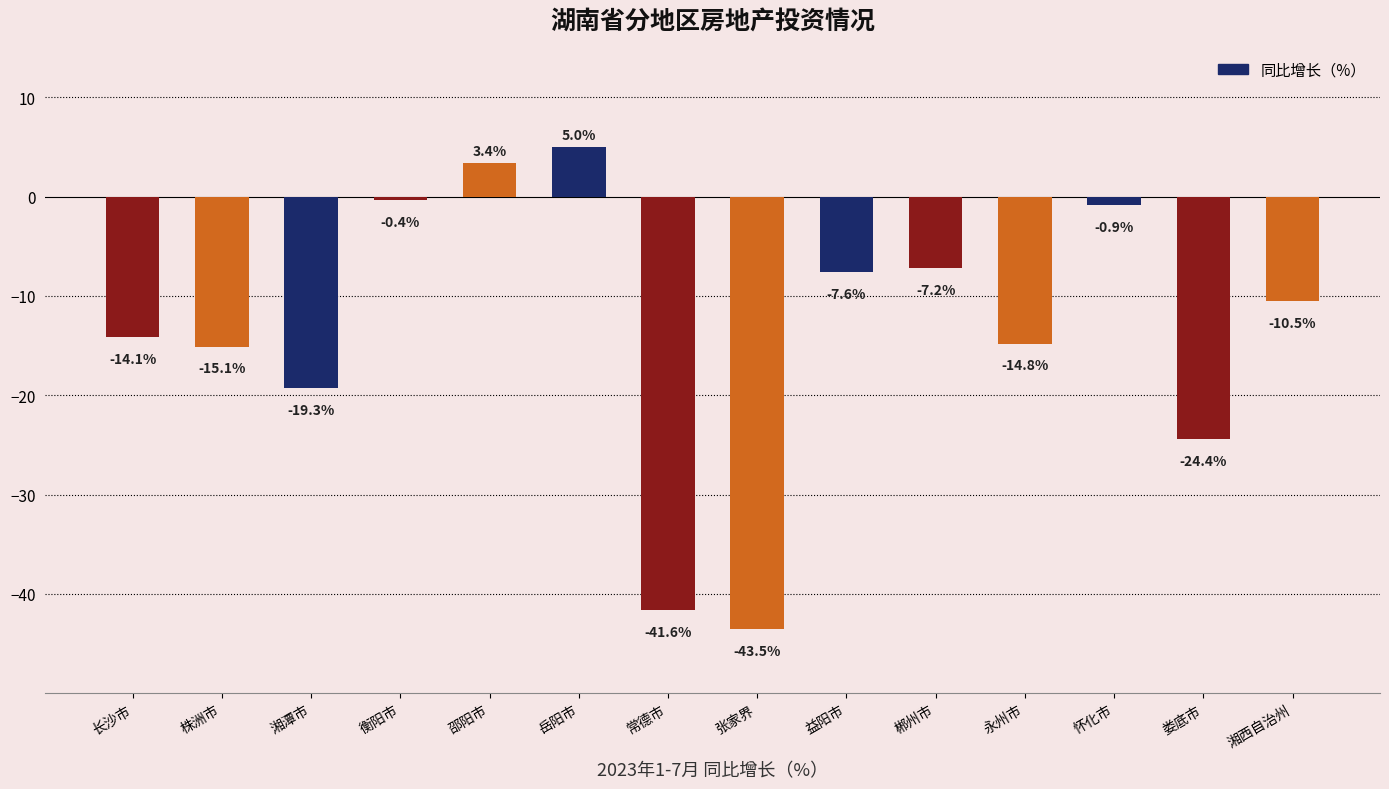

Reading left to right, what are all the values shown in this chart?

长沙市=-14.1	株洲市=-15.1	湘潭市=-19.3	衡阳市=-0.4	邵阳市=3.4	岳阳市=5.0	常德市=-41.6	张家界=-43.5	益阳市=-7.6	郴州市=-7.2	永州市=-14.8	怀化市=-0.9	娄底市=-24.4	湘西自治州=-10.5